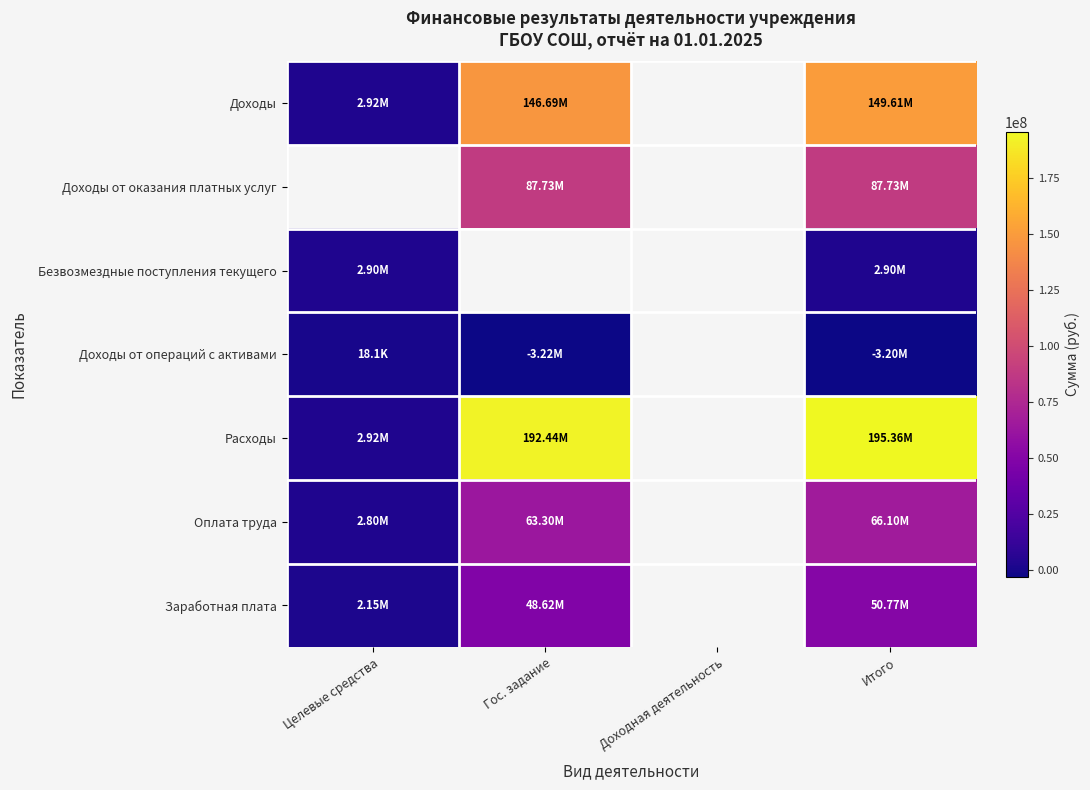

Between Целевые средства and Гос. задание, which series saw the biggest shift?

Расходы